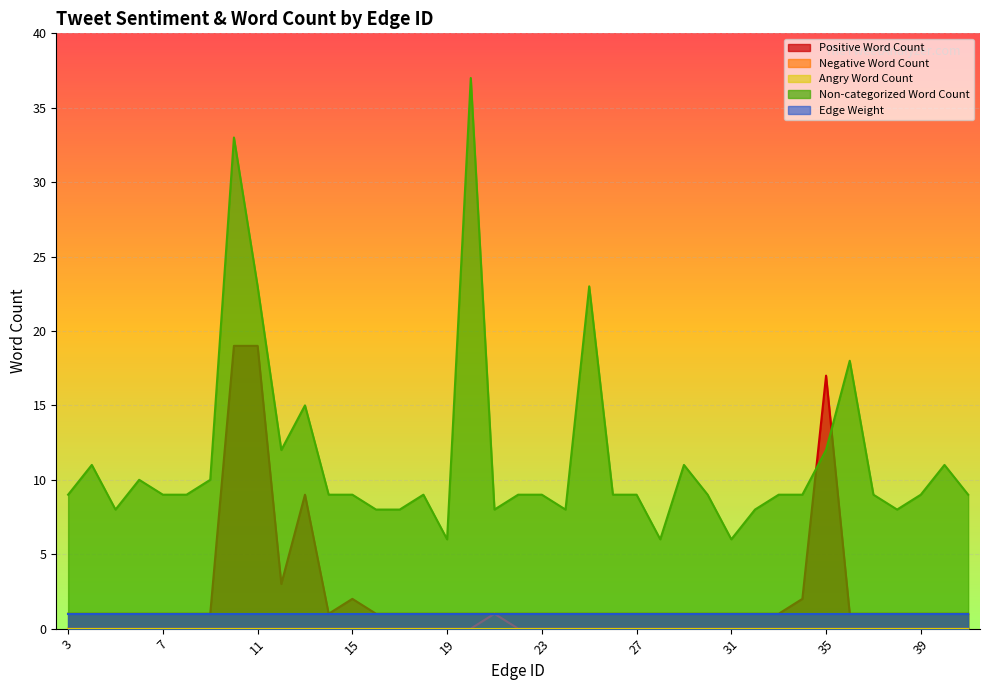

Does the chart display data point markers on the line(s)?

No